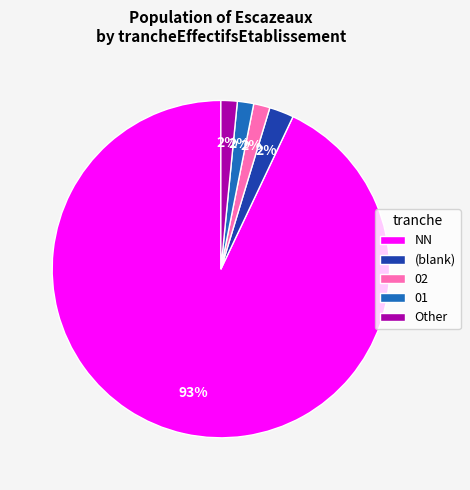

Which category has the biggest portion of the pie?

NN